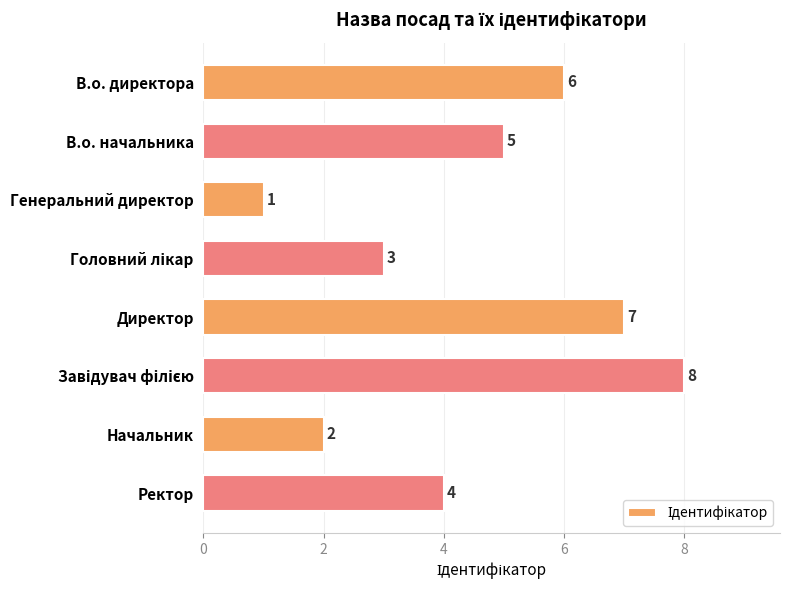

What is the difference between the second highest and second lowest values?

5